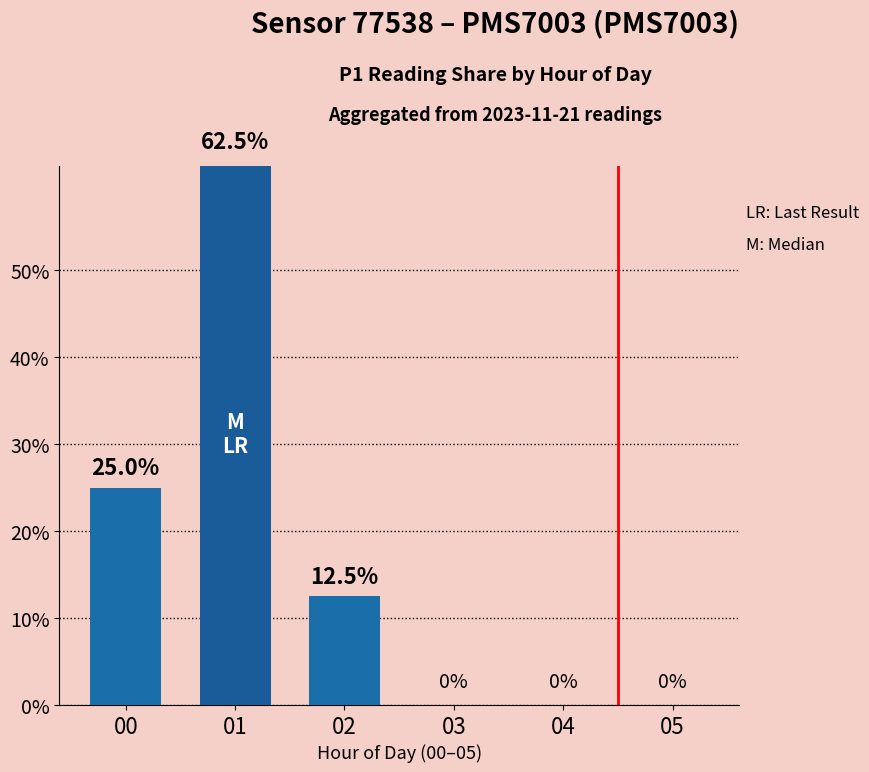

Are the bars horizontal?

No